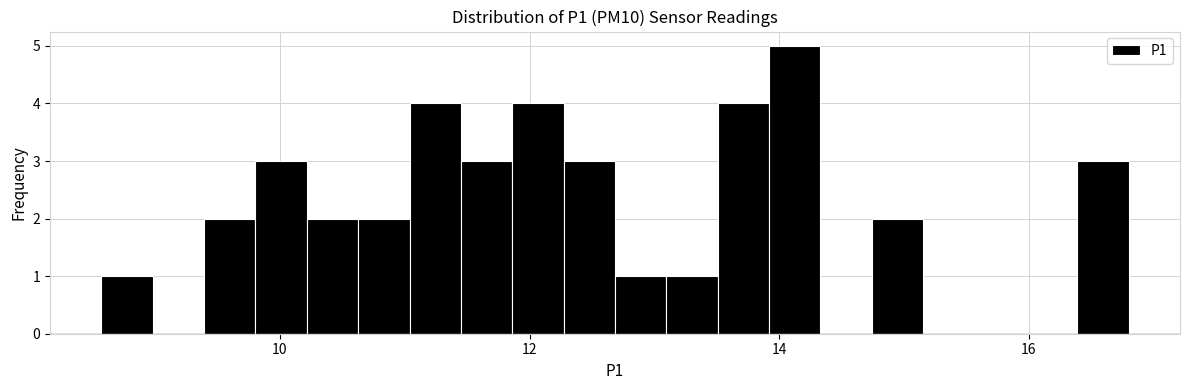

Read against the x-axis, roughly where is the centre of the tallest bar?

14.2